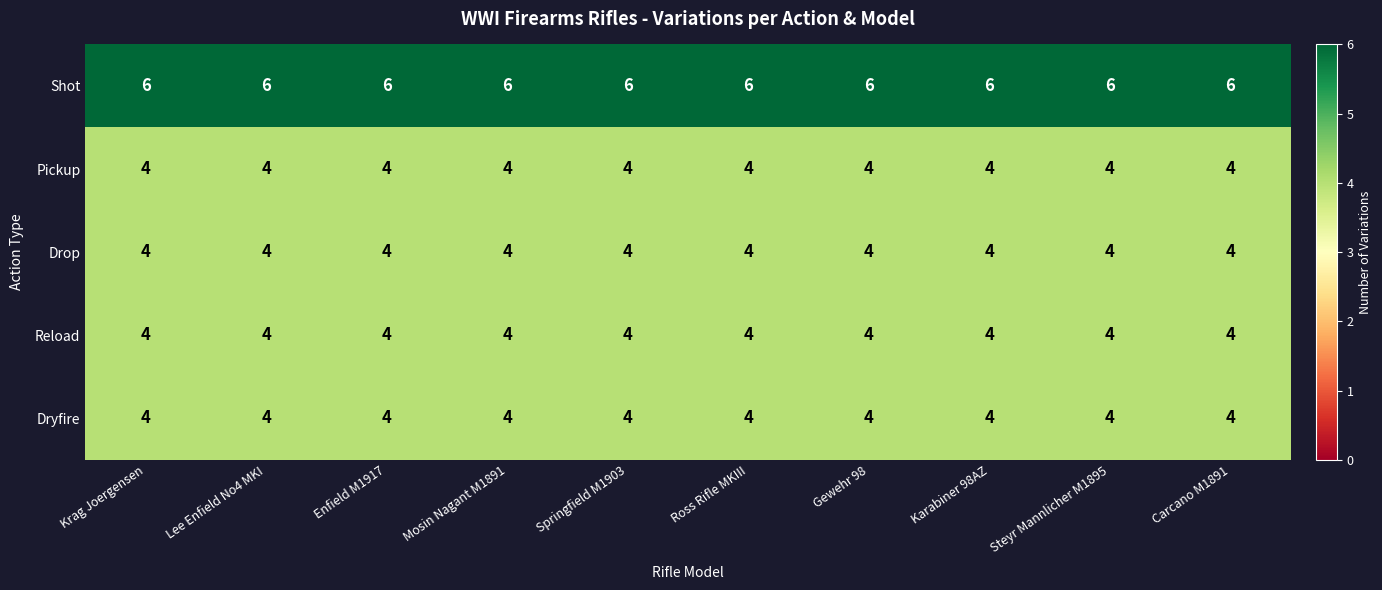

What is the smallest value displayed?

4